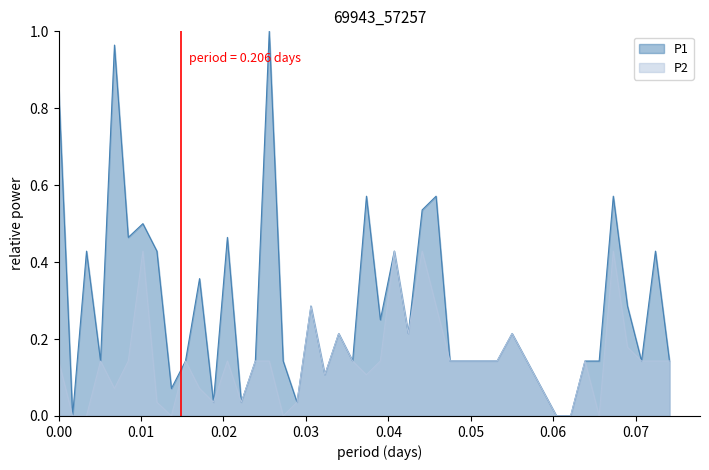

List the series in order of their overall mean, highest first.

P1, P2